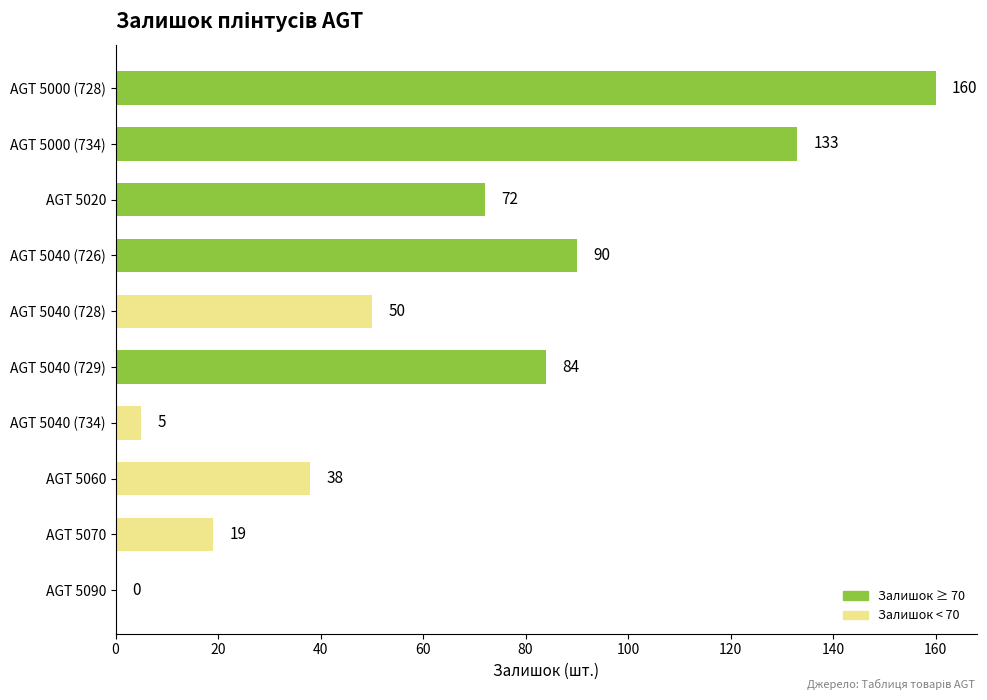

What is the sum of the values at AGT 5040 (734) and AGT 5040 (728)?

55